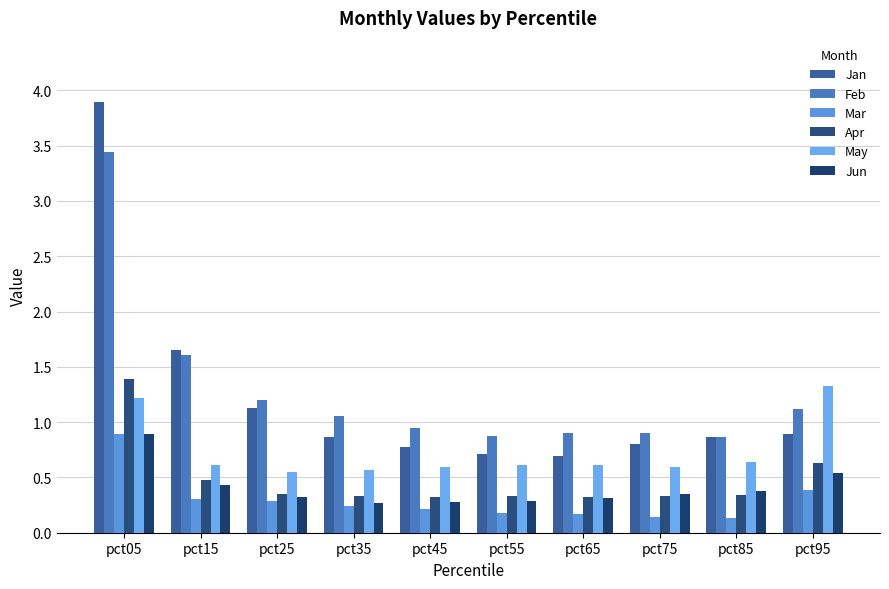

What is the value of the Apr bar at the 1st from the left?

1.4